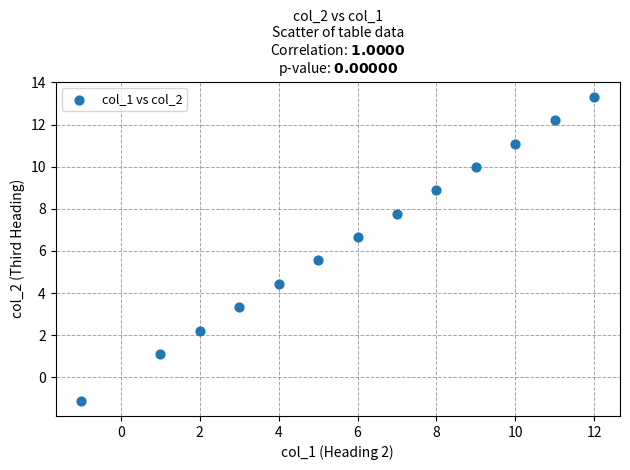

What is the range of Y values (max minus min)?

14.4